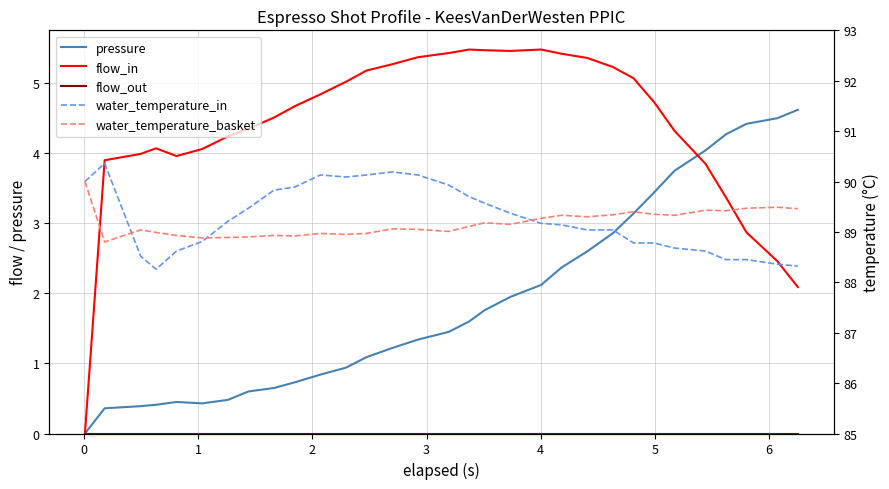

Reading left to right, transcribe all the data shown in this chart.

pressure: 0.0	0.4	0.4	0.4	0.5	0.4	0.5	0.6	0.7	0.7	0.8	0.9	1.1	1.2	1.3	1.4	1.6	1.8	1.9	2.1	2.4	2.6	2.9	3.1	3.4	3.8	4.0	4.3	4.4	4.5	4.6
flow_in: 0.0	3.9	4.0	4.1	4.0	4.1	4.2	4.3	4.5	4.7	4.8	5.0	5.2	5.3	5.4	5.4	5.5	5.5	5.5	5.5	5.4	5.4	5.2	5.1	4.7	4.3	3.9	3.4	2.9	2.5	2.1
flow_out: 0.0	0.0	0.0	0.0	0.0	0.0	0.0	0.0	0.0	0.0	0.0	0.0	0.0	0.0	0.0	0.0	0.0	0.0	0.0	0.0	0.0	0.0	0.0	0.0	0.0	0.0	0.0	0.0	0.0	0.0	0.0
water_temperature_in: 90.0	90.4	88.5	88.3	88.6	88.8	89.2	89.5	89.8	89.9	90.1	90.1	90.1	90.2	90.1	89.9	89.7	89.6	89.4	89.2	89.1	89.0	89.0	88.8	88.8	88.7	88.6	88.5	88.5	88.4	88.3
water_temperature_basket: 90.0	88.8	89.0	89.0	88.9	88.9	88.9	88.9	88.9	88.9	89.0	89.0	89.0	89.1	89.0	89.0	89.1	89.2	89.2	89.3	89.3	89.3	89.3	89.4	89.3	89.3	89.4	89.4	89.5	89.5	89.5